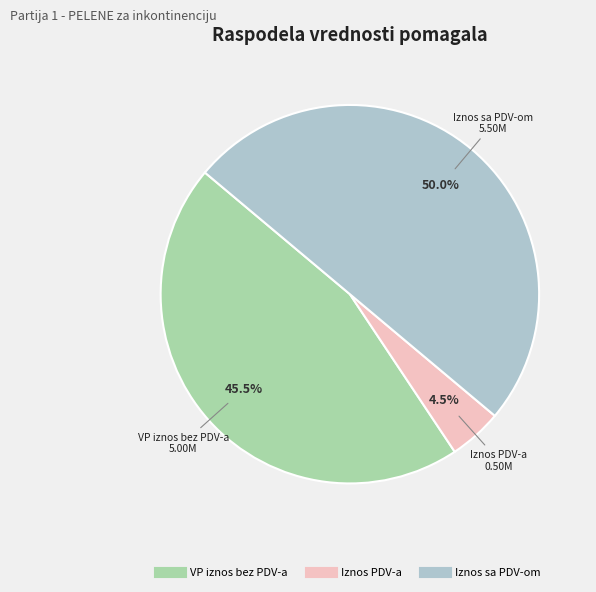

What is the largest slice in the pie chart?

Iznos sa PDV-om